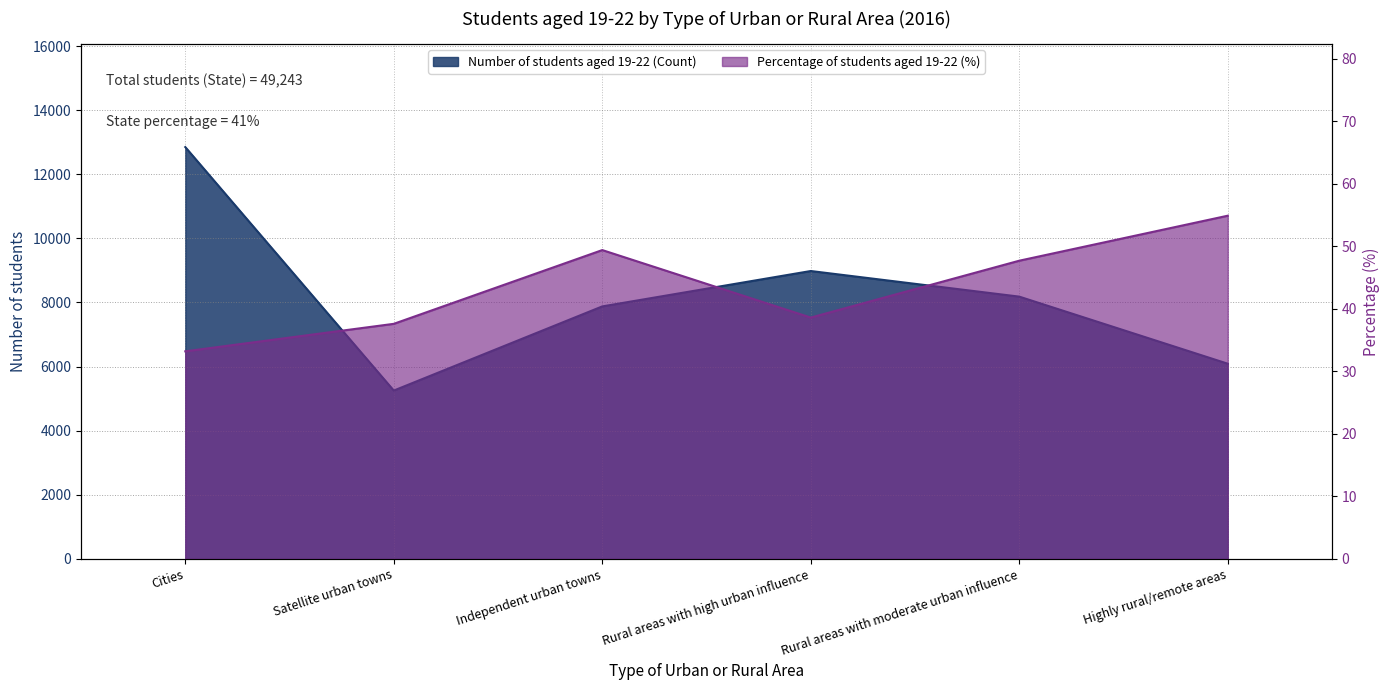

What is the difference between the maximum and second lowest values in the Percentage of students aged 19-22 (%) series?

17.3